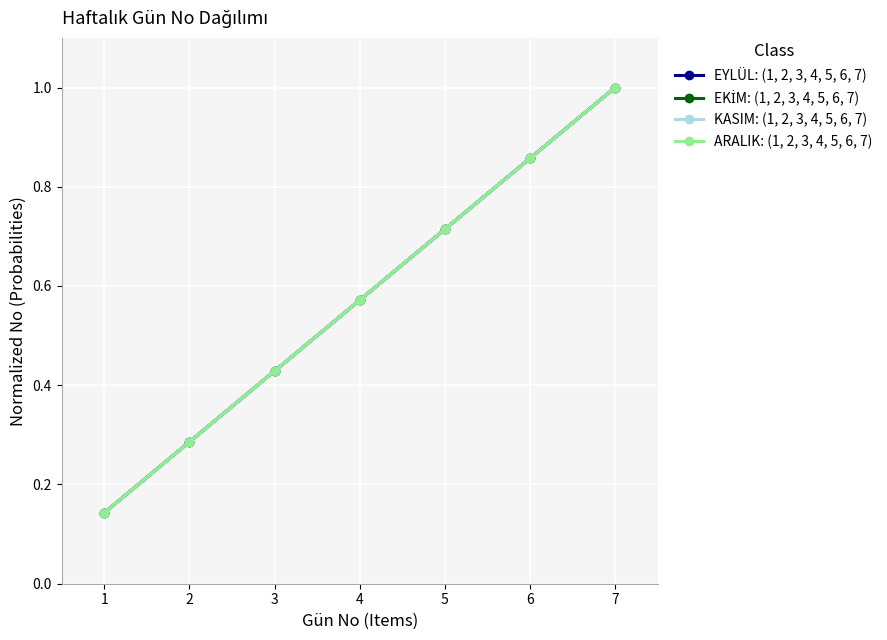

Does the chart have visible grid lines?

Yes